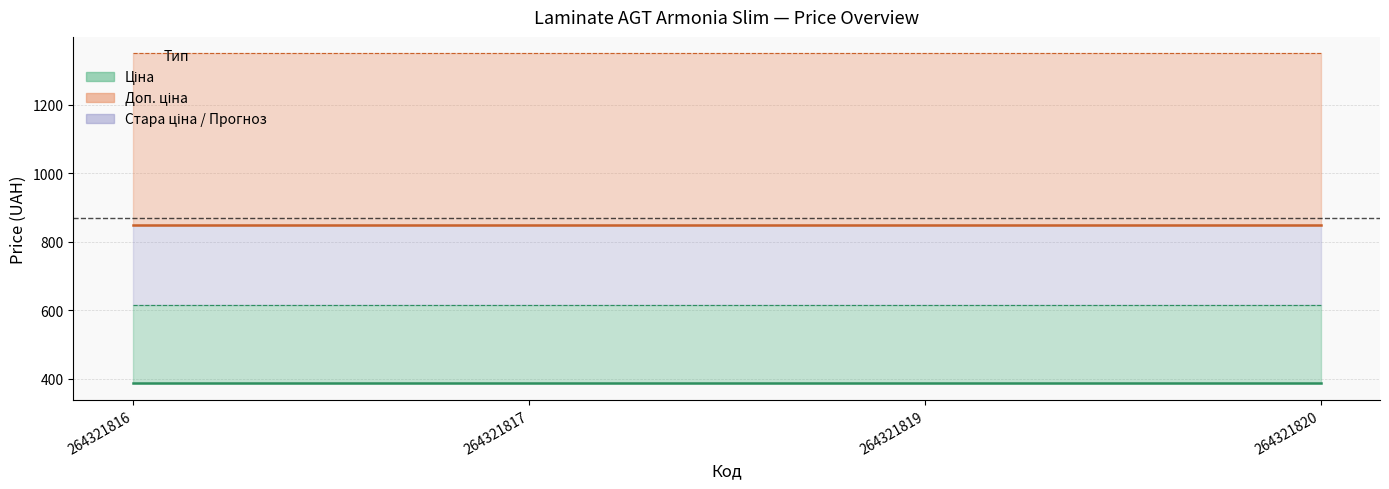

What value does the Ціна series have at 264321819?

386.9